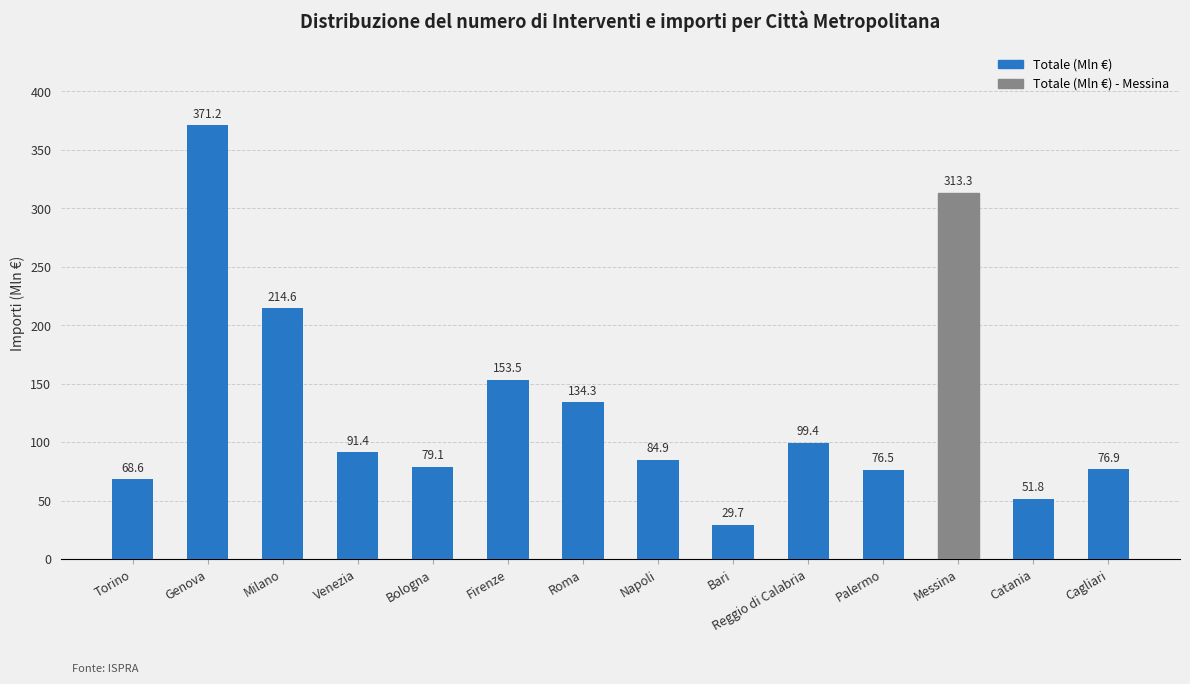

What is the label of the 9th bar from the right?

Firenze